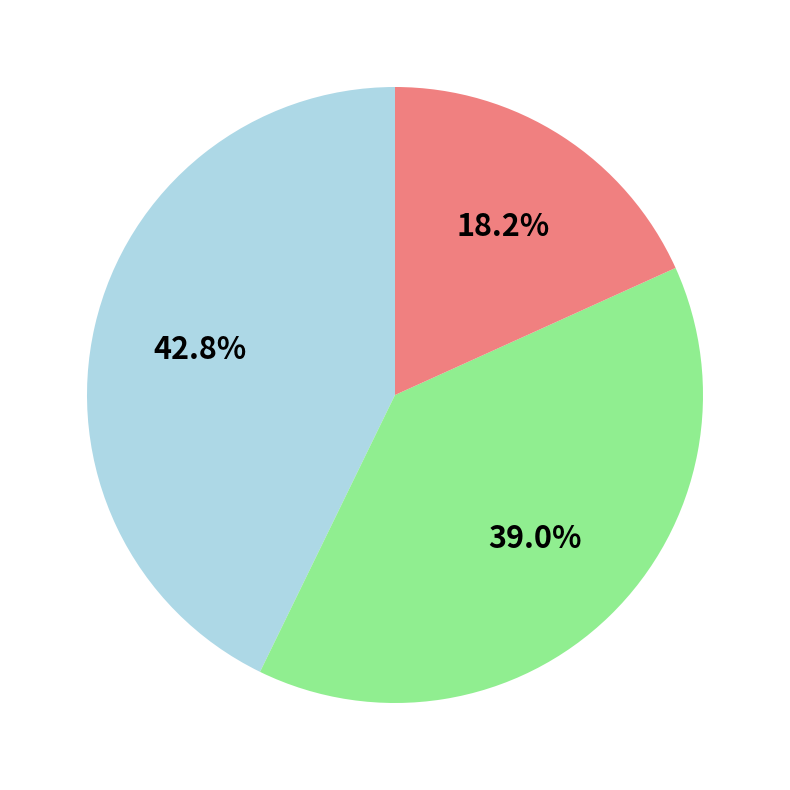

Is there a majority slice in this chart?

No